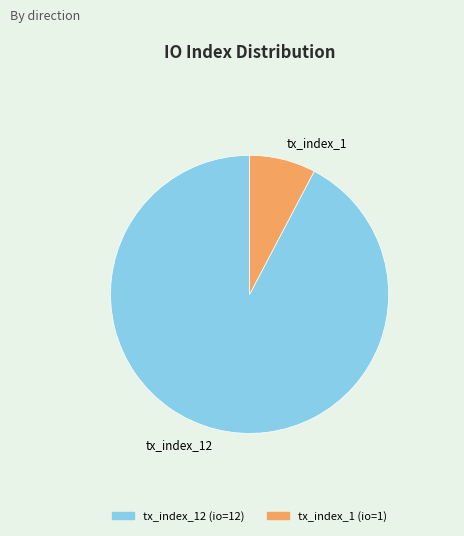

Rank the categories by value from highest to lowest.

tx_index_12, tx_index_1